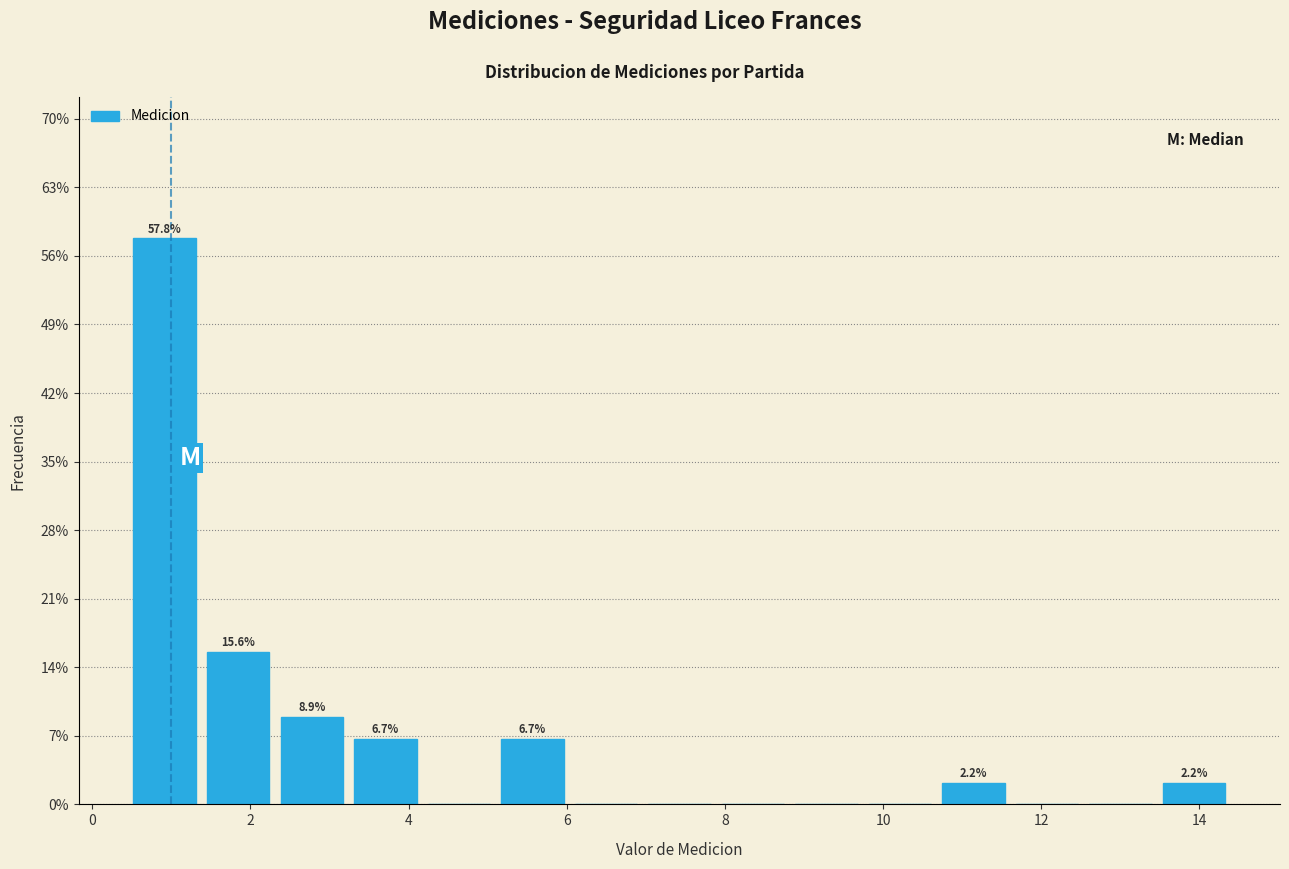

Which range on the x-axis has the tallest bar?

0.4 to 1.4